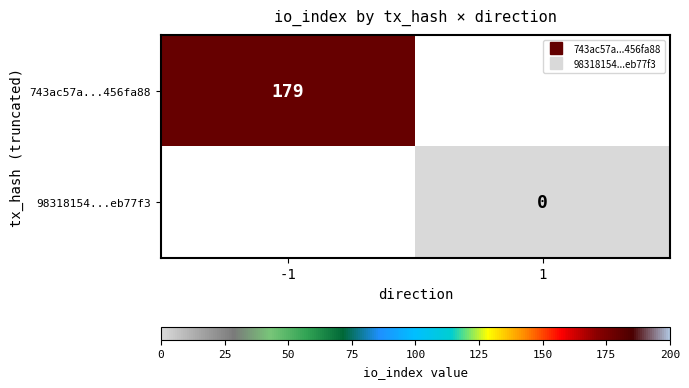

Rank the series by their maximum value, from highest to lowest.

743ac57a...456fa88, 98318154...eb77f3